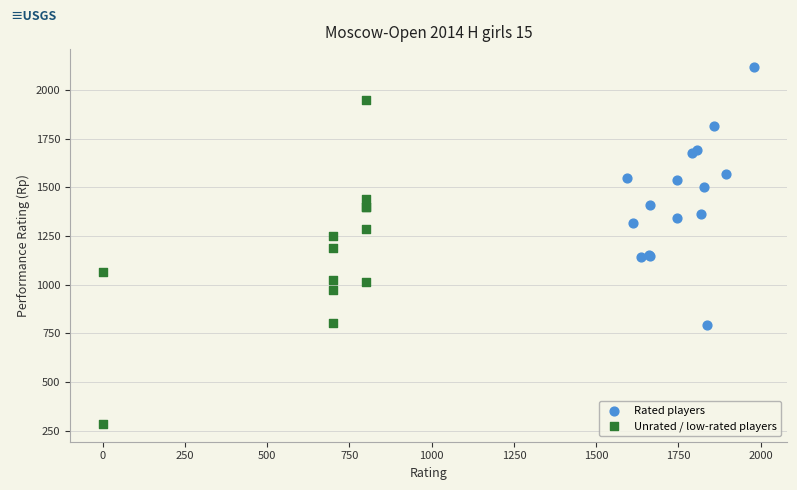

Which series reaches the minimum Y coordinate?

Unrated / low-rated players